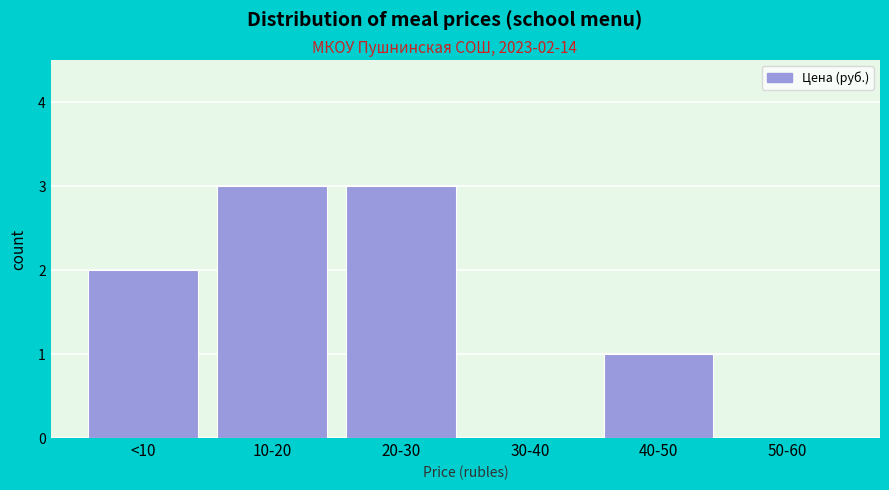

Reading left to right, transcribe all the data shown in this chart.

<10=2	10-20=3	20-30=3	30-40=0	40-50=1	50-60=0